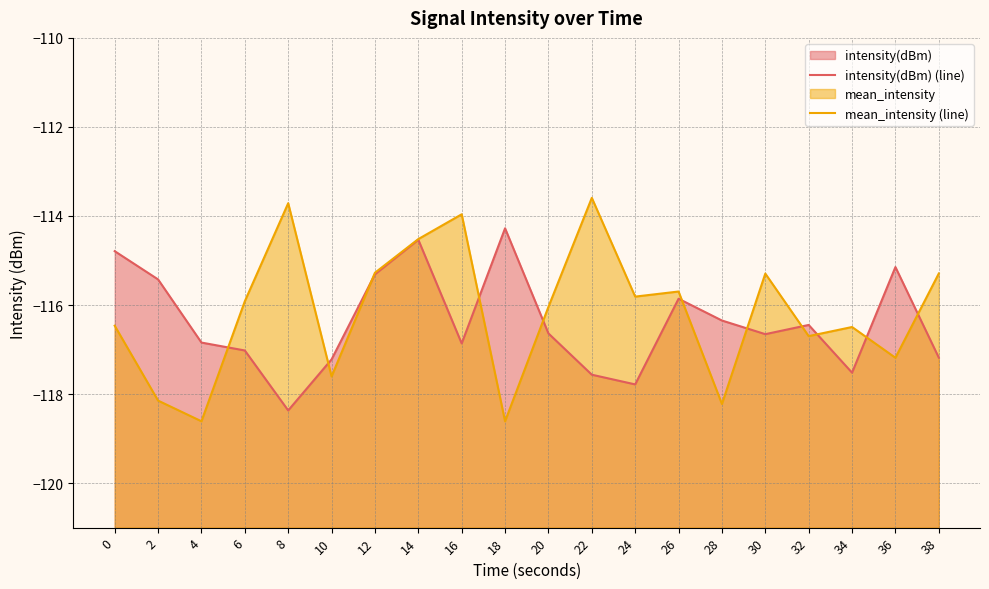

Where is the first local minimum for mean_intensity (line)?

4